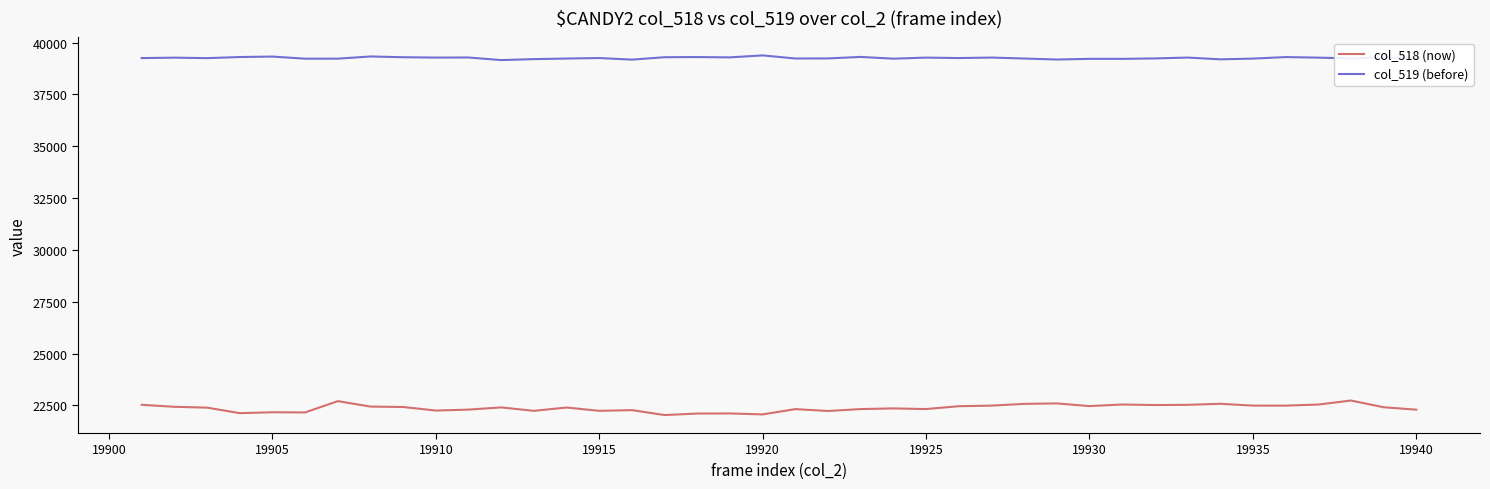

Which series has the largest total across all categories?

col_519 (before)